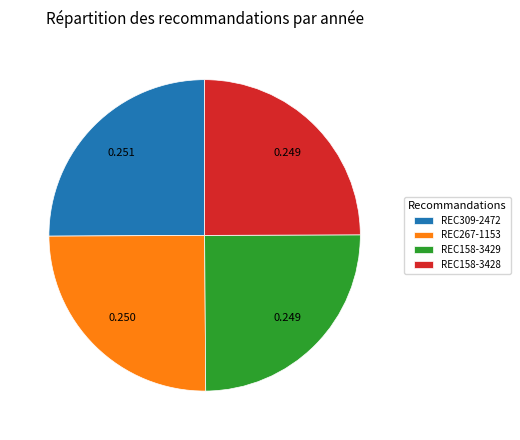

Is there a majority slice in this chart?

No